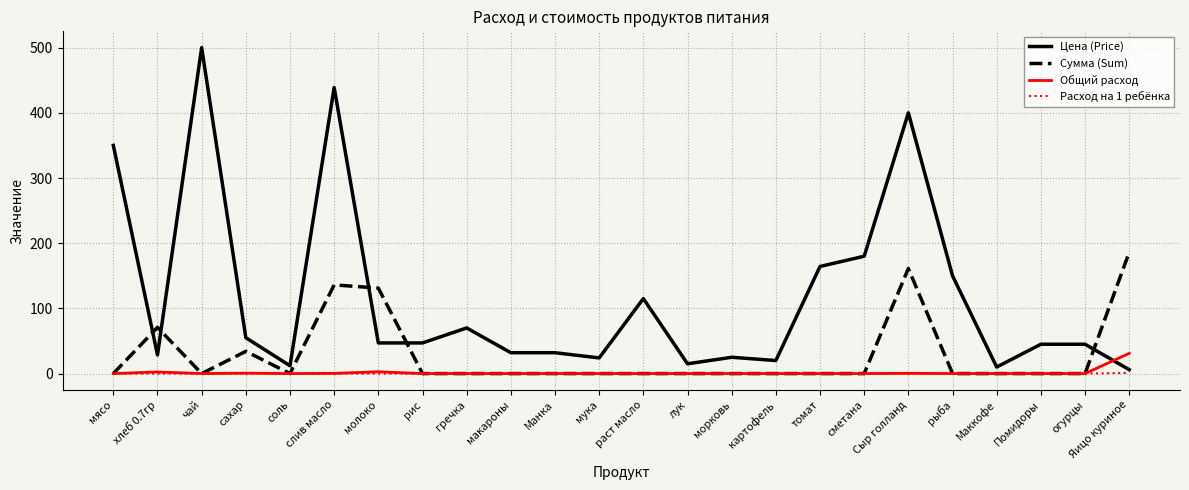

What position from the right is макароны?

15